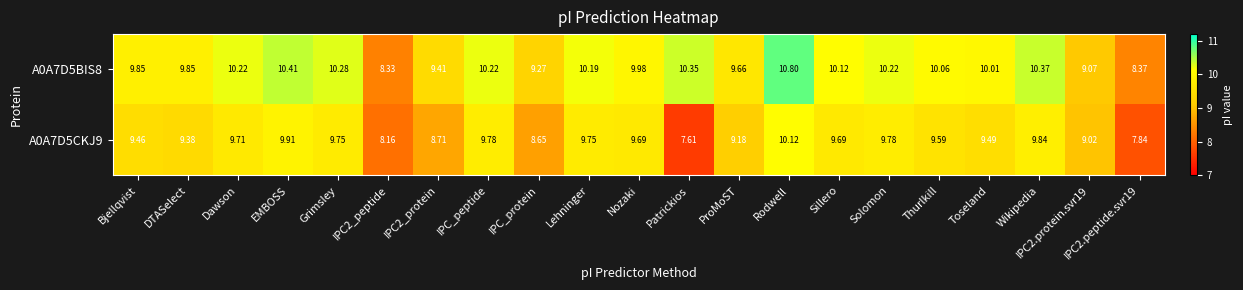

At which label does A0A7D5BIS8 first exceed 10?

Dawson